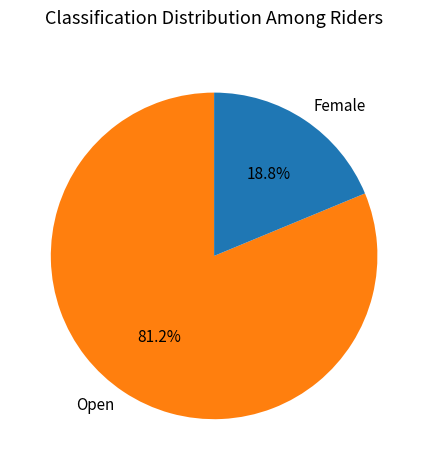

Approximately how many times larger is the value at Open compared to Female?

4.3